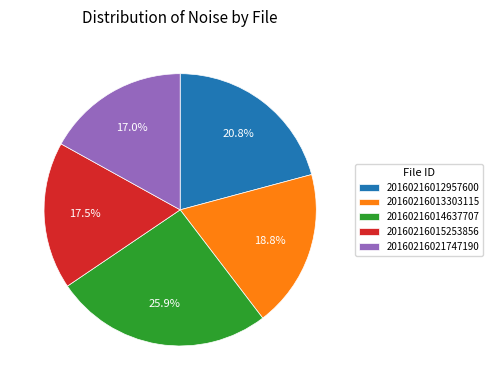

Is it true that 20160216013303115 is 19% of the pie?

True